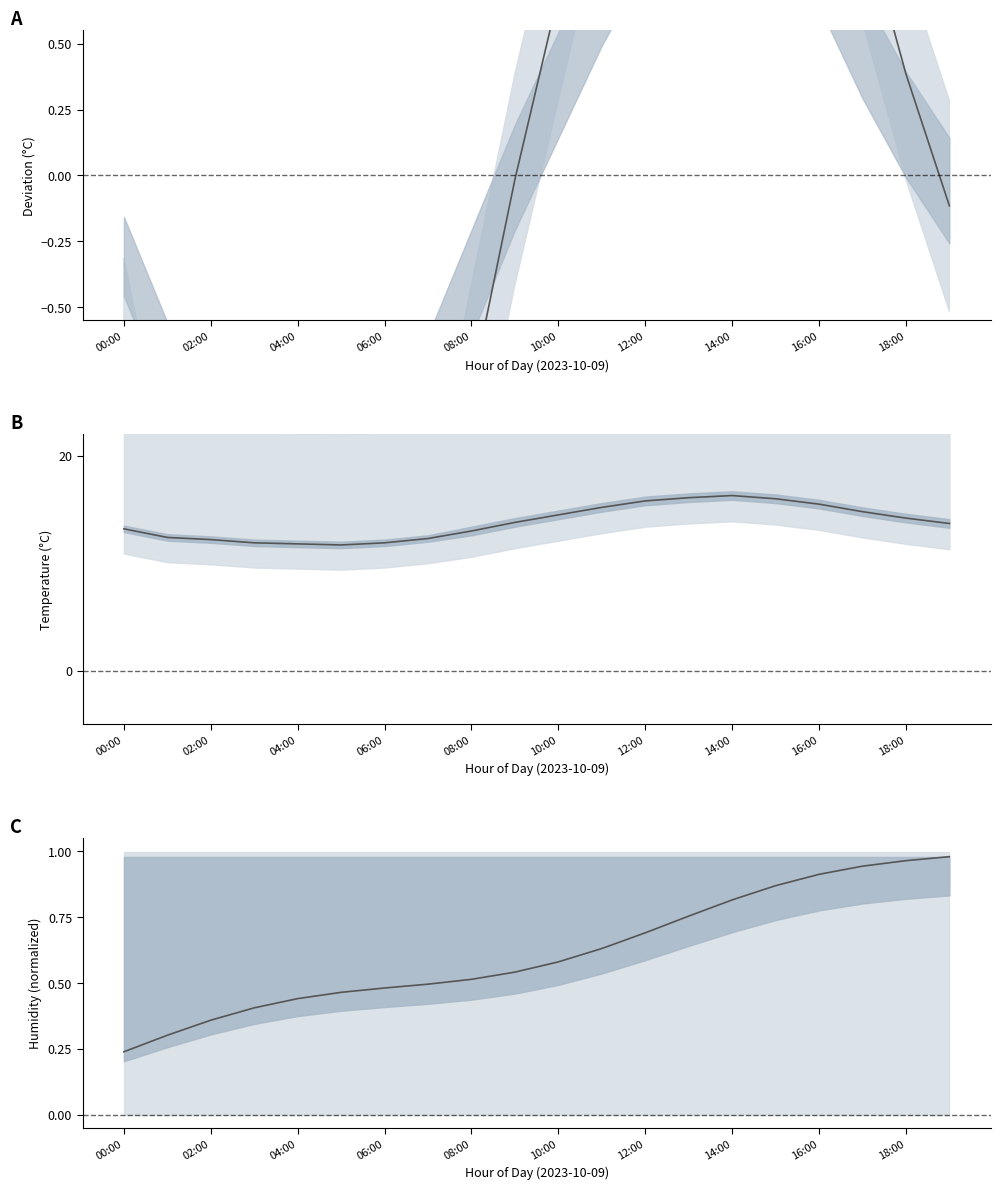

The temperature series shows 15.2 at 11. True or false?

True